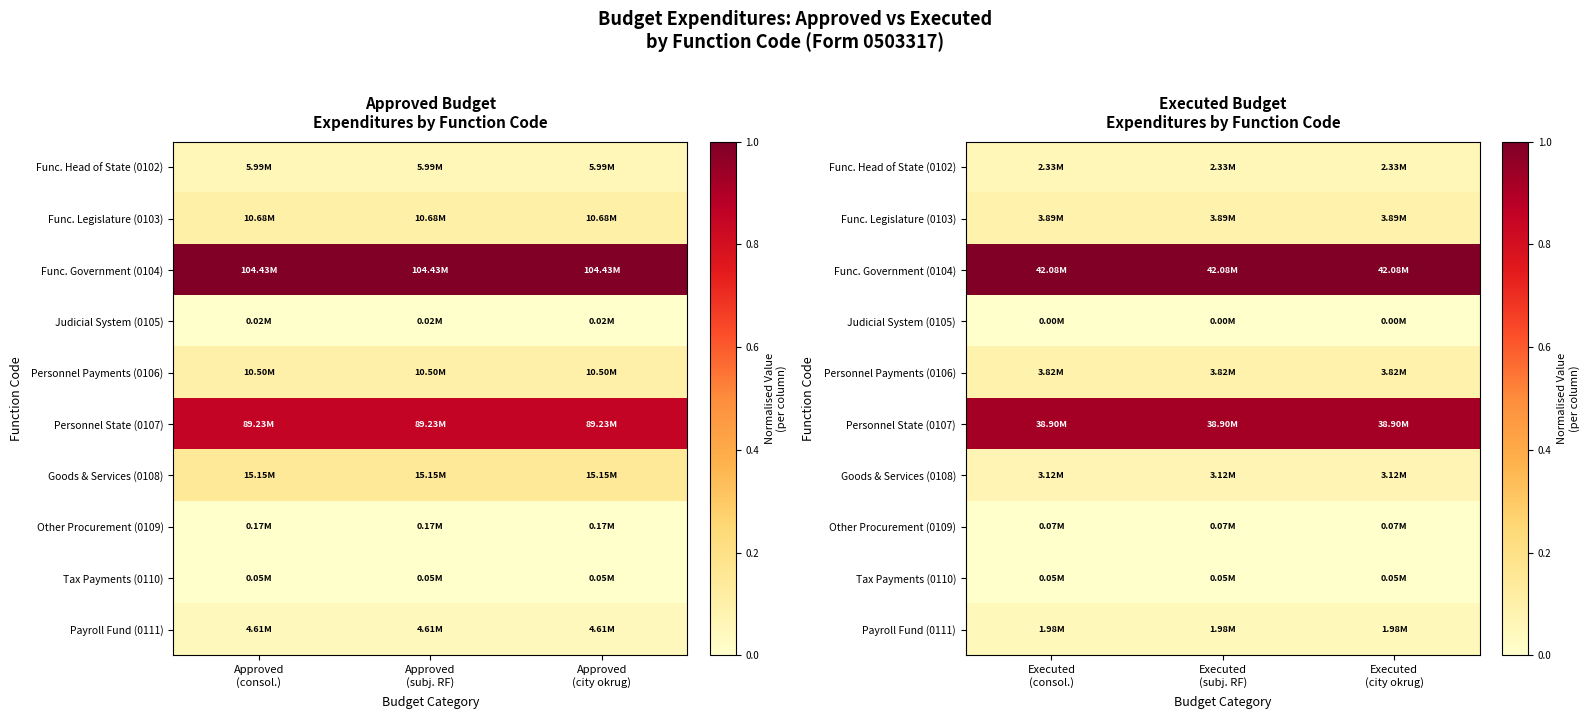

The value of Payroll Fund (0111) at Executed (consol.) is 0.1. True or false?

False